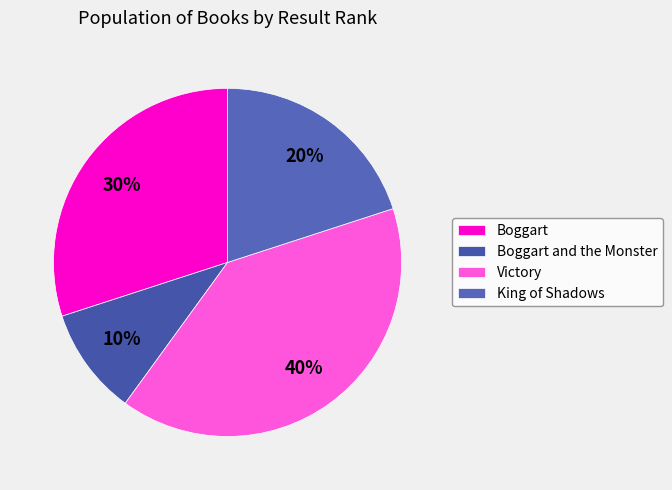

Which has a higher value, Boggart or Victory?

Victory